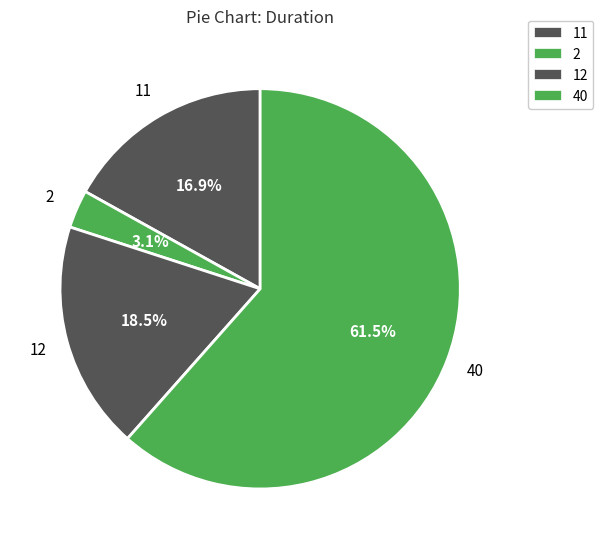

Count the number of slices in the pie.

4